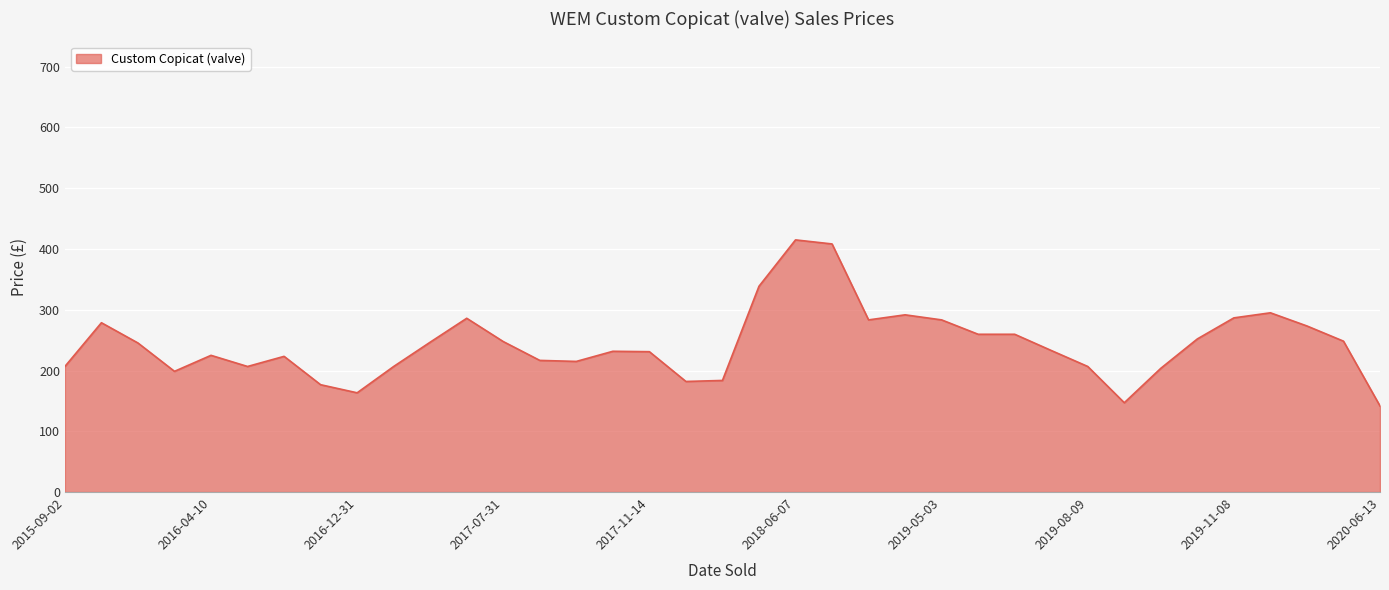

What is the maximum value shown in the chart?

415.0